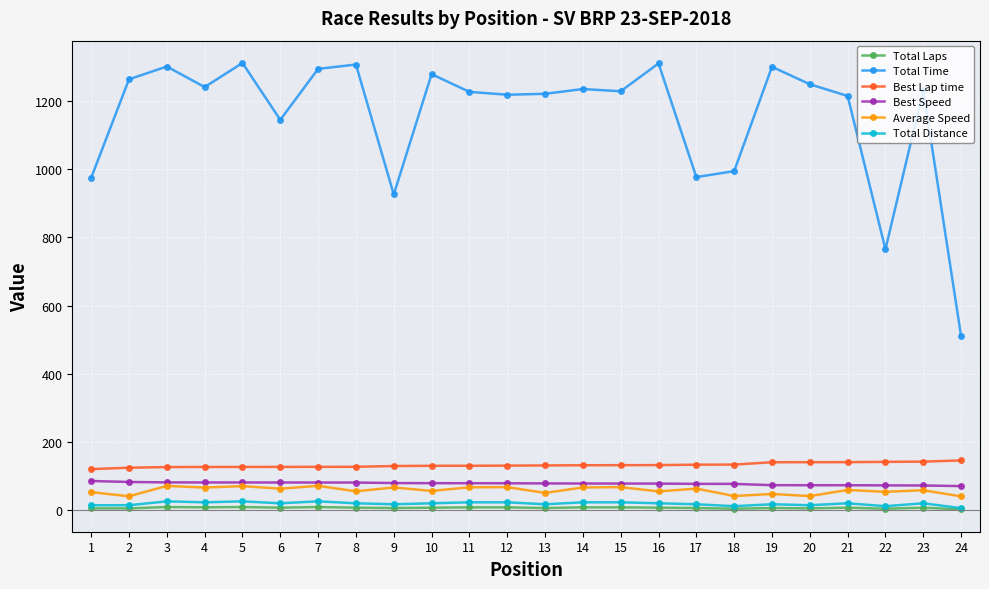

Which series has the largest total across all categories?

Total Time